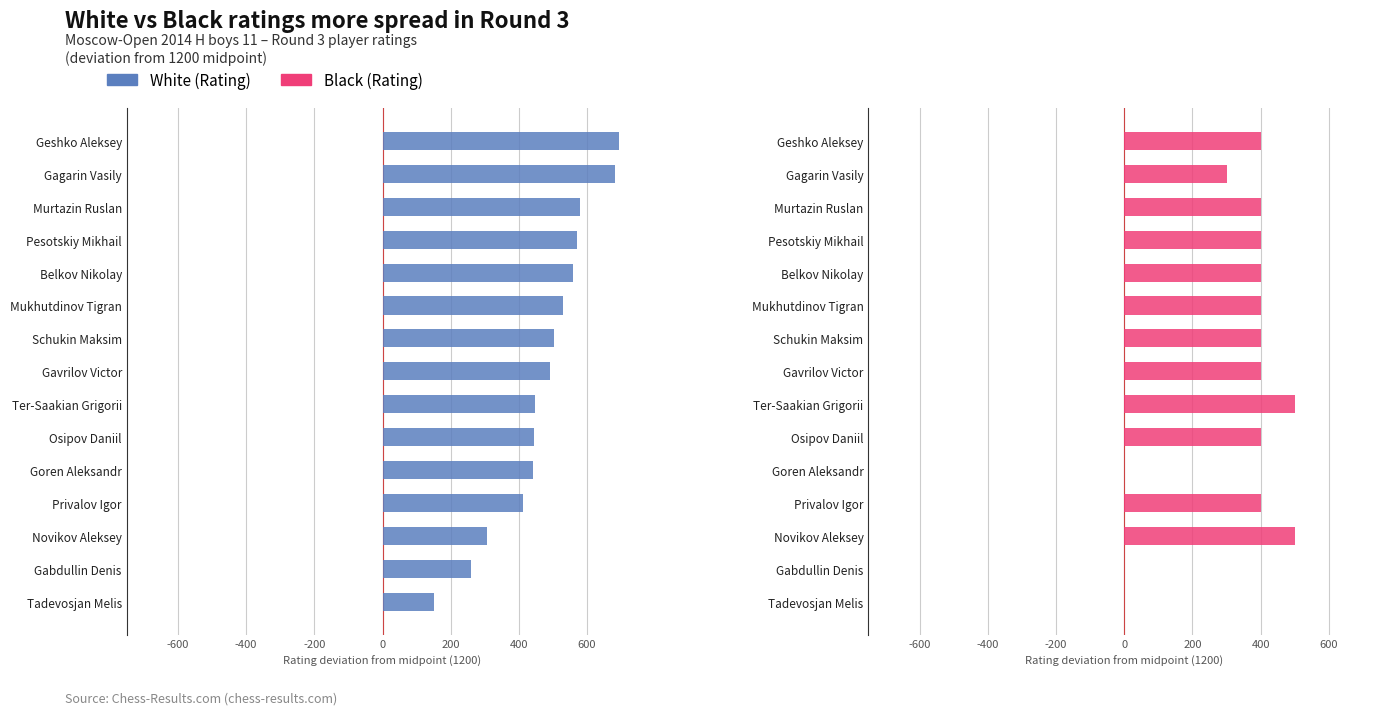

Which series changed the most between Pesotskiy Mikhail and Mukhutdinov Tigran?

White (Rating)